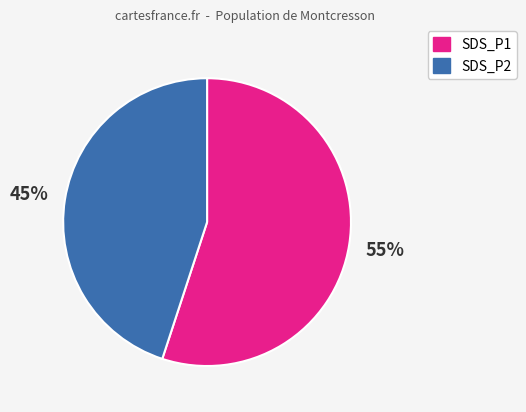

Count the number of slices in the pie.

2